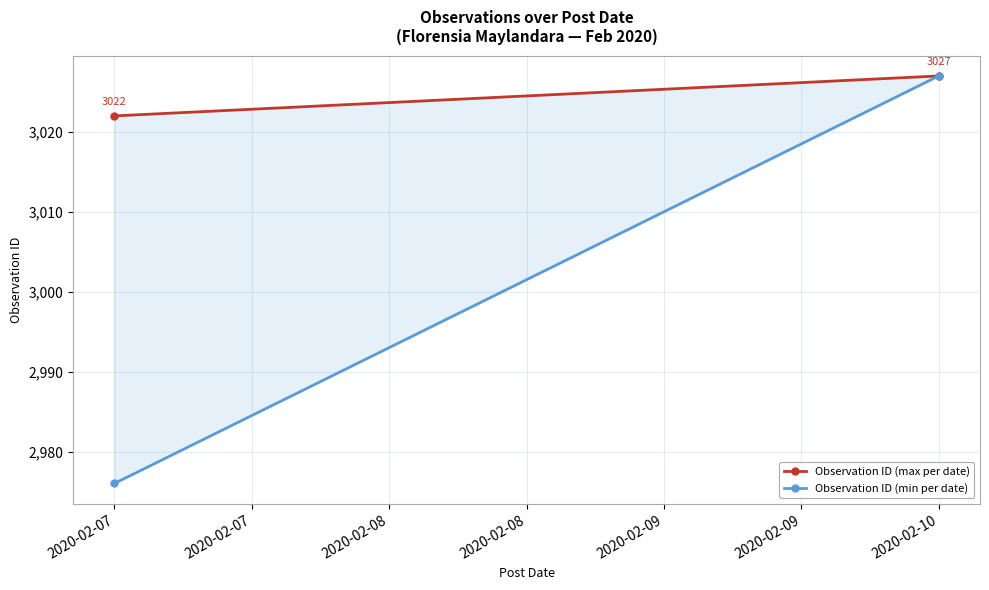

How many lines are shown in the chart?

2